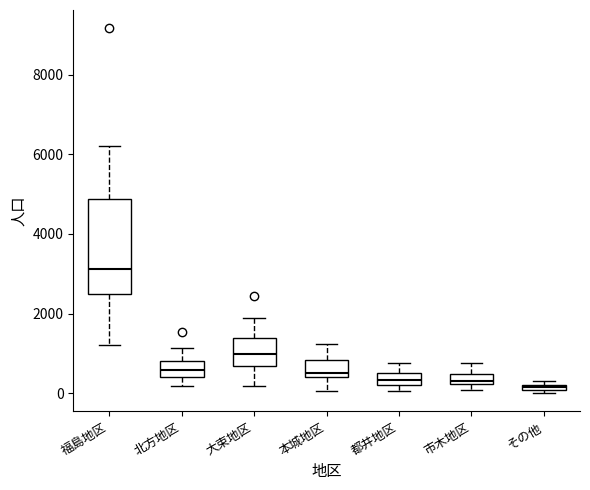

Where is the lower edge of the box for 本城地区 on the y-axis? The values are not printed on the chart, so give them approximately, as read against the axis.

400